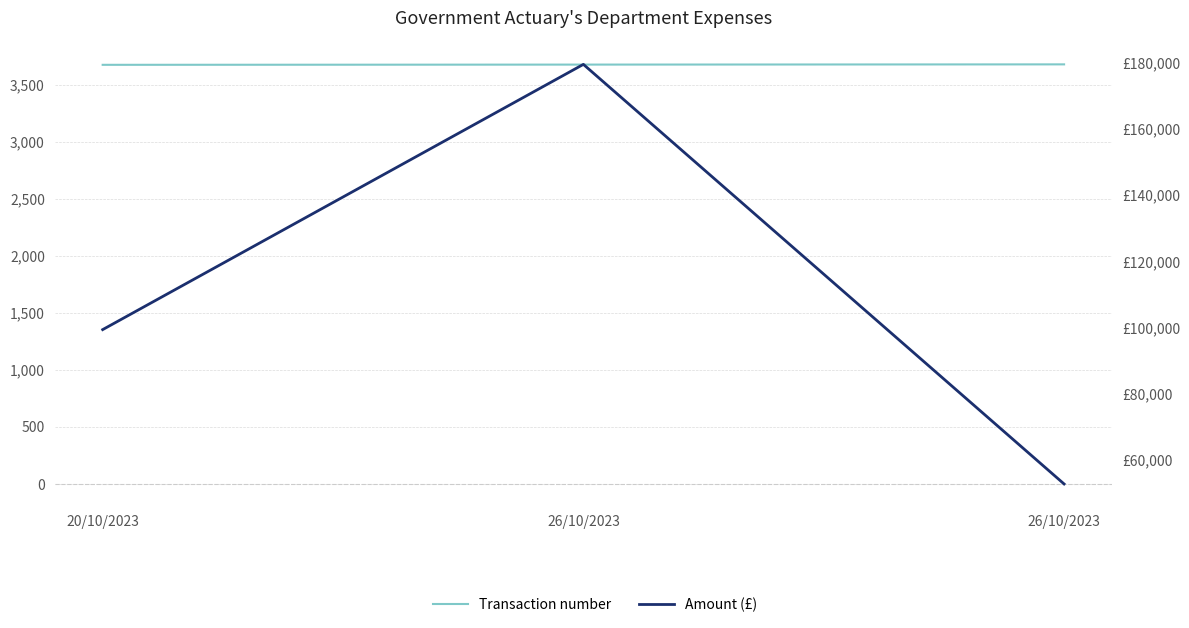

What is the sum of the  Amount  values at 26/10/2023 and 20/10/2023?

278851.6